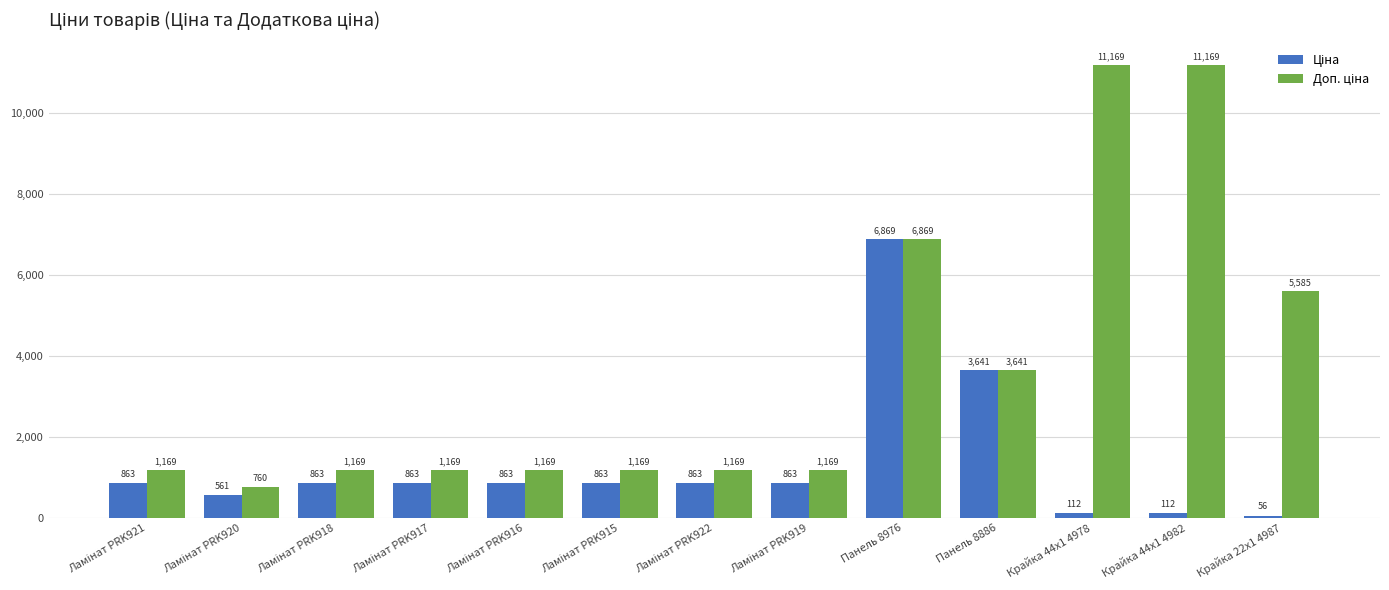

What is the maximum value shown in the chart?

11169.0